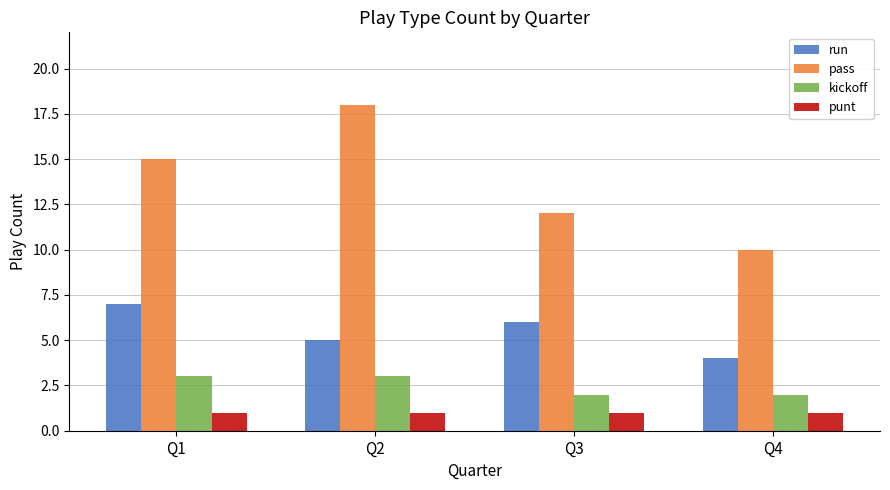

Between Q1 and Q3, which series saw the biggest shift?

pass